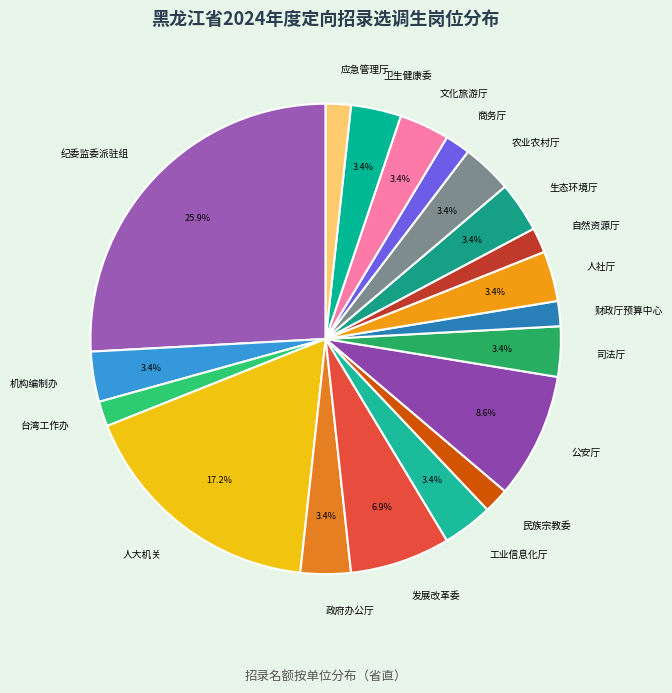

Approximately how many times larger is the value at 农业农村厅 compared to 自然资源厅?

2.0